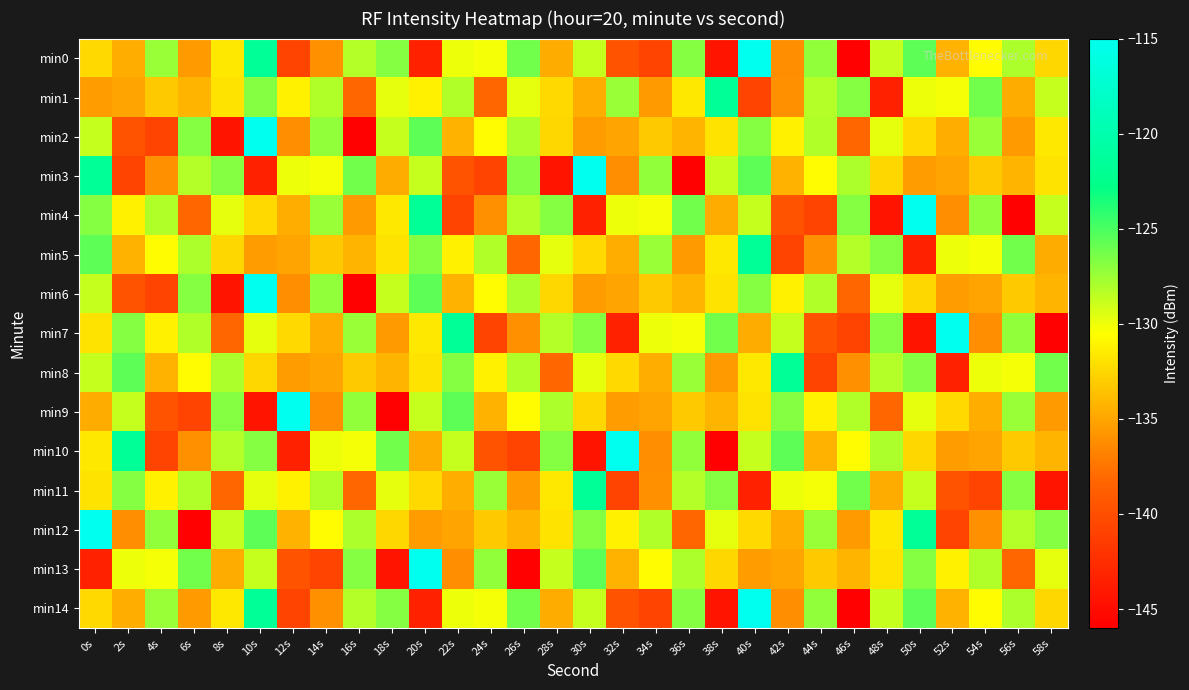

Which series has the largest total across all categories?

min12